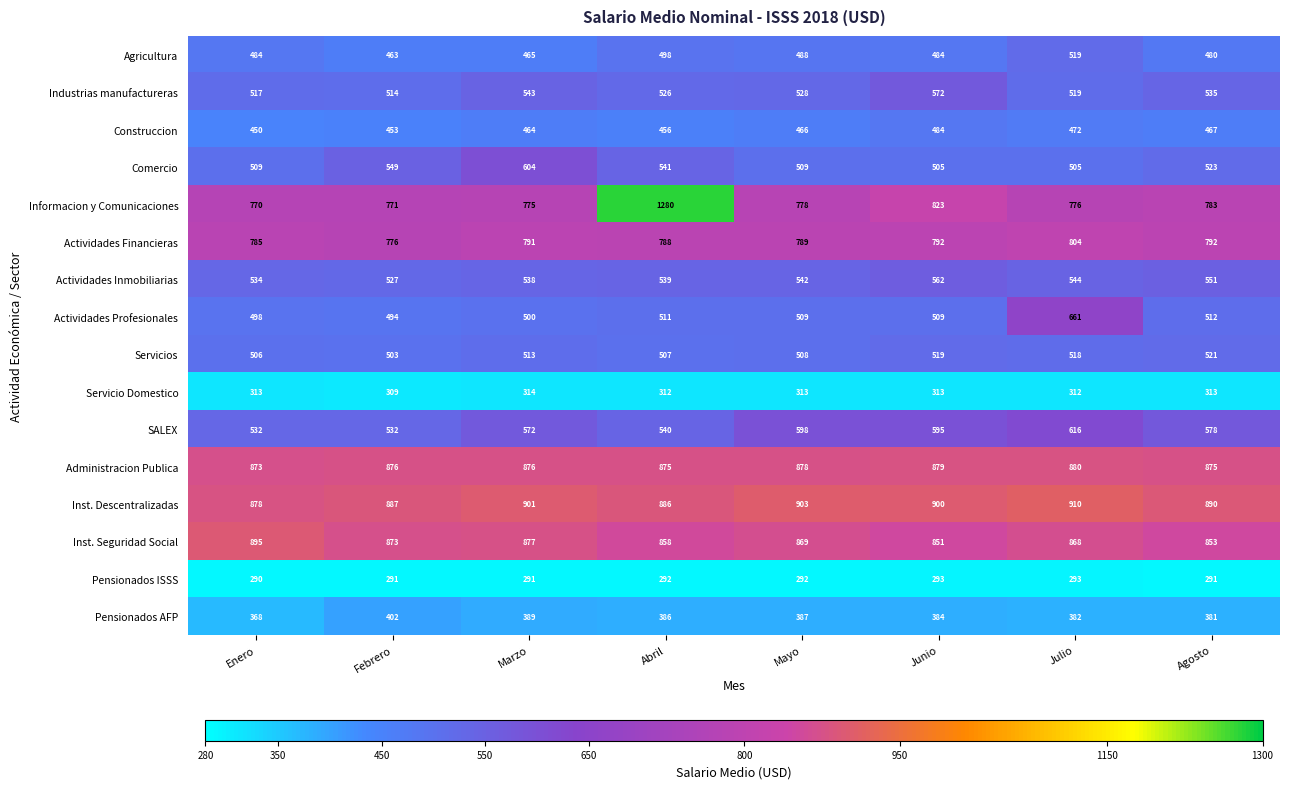

Rank the series by their maximum value, from highest to lowest.

Informacion y Comunicaciones, Inst. Descentralizadas, Inst. Seguridad Social, Administracion Publica, Actividades Financieras, Actividades Profesionales, SALEX, Comercio, Industrias manufactureras, Actividades Inmobiliarias, Servicios, Agricultura, Construccion, Pensionados AFP, Servicio Domestico, Pensionados ISSS